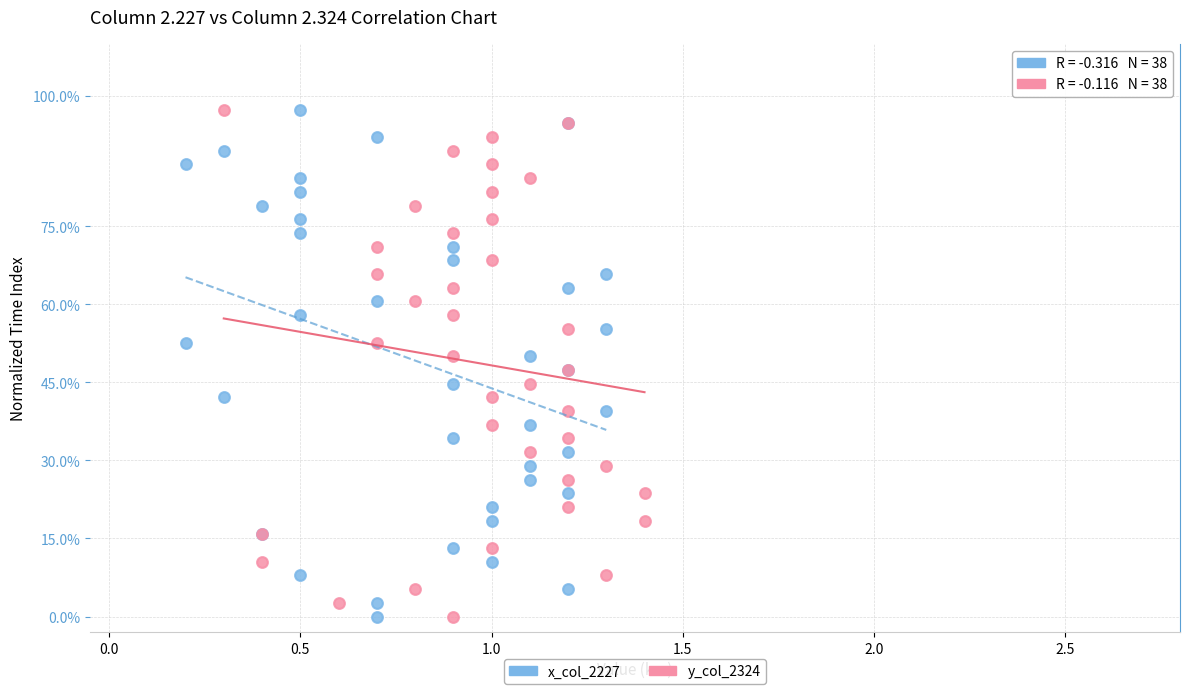

What are all the series names shown in the legend?

x_col_2227, y_col_2324